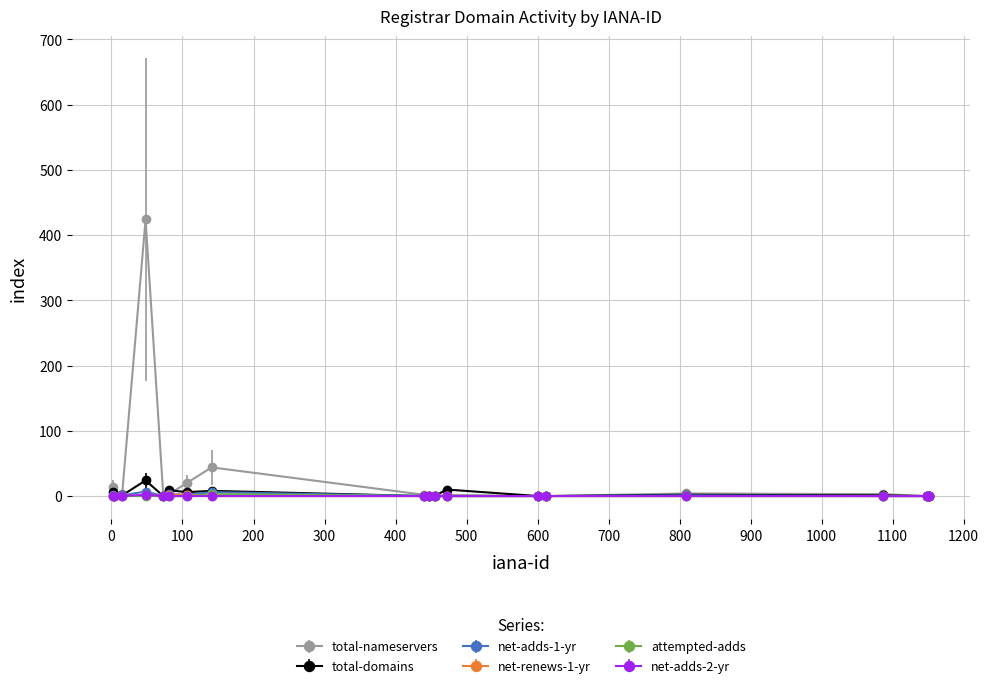

True or false: net-adds-1-yr has more than 0 points higher than both neighbors.

True